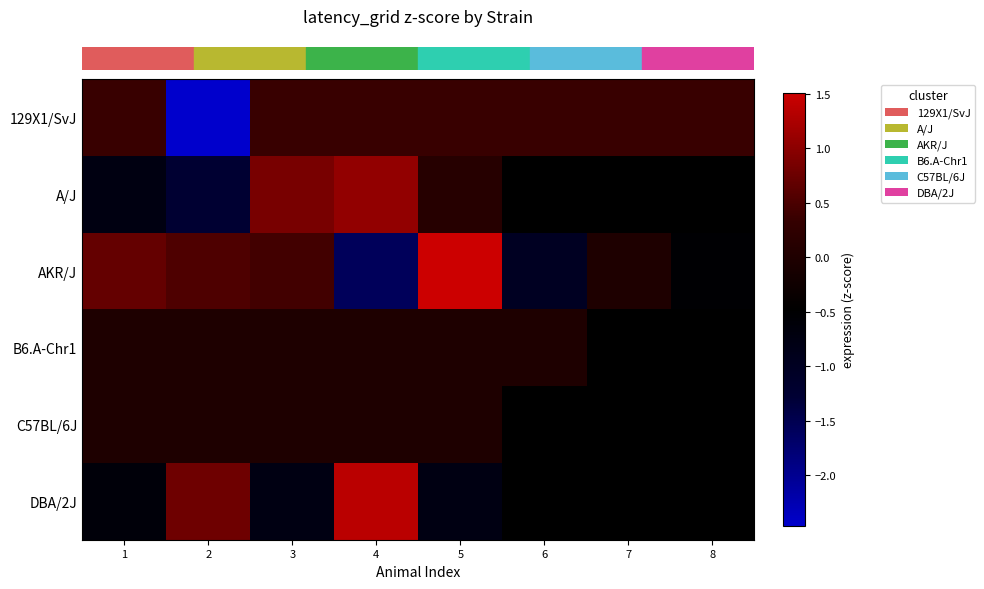

Which series has the largest total across all categories?

row_2